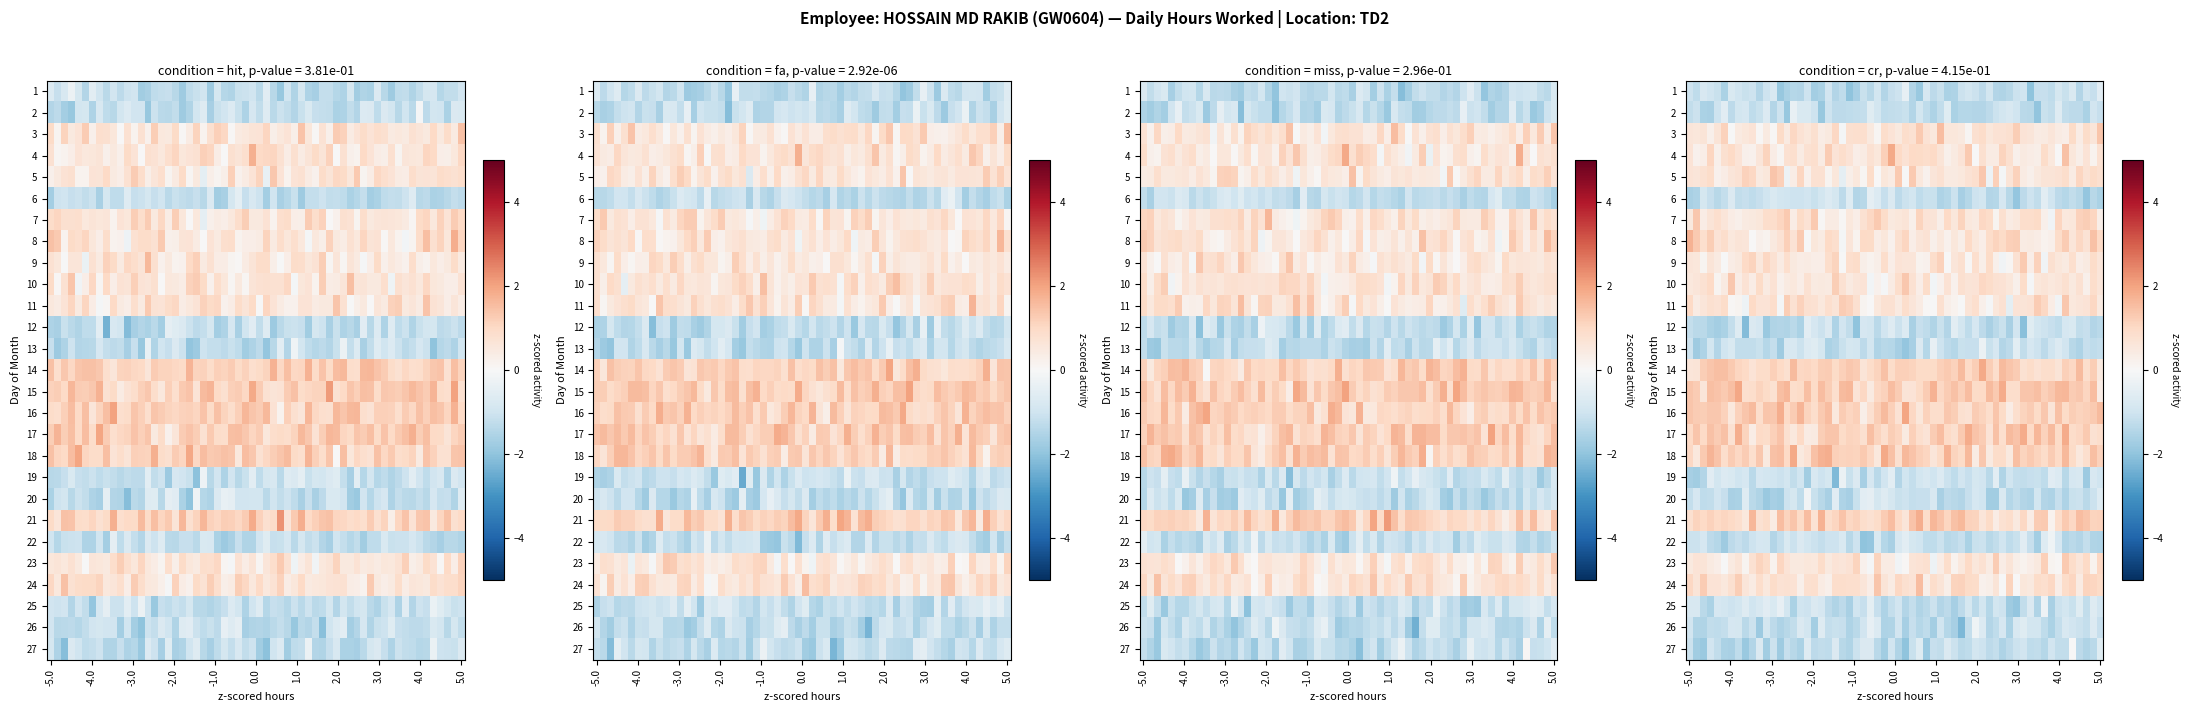

Rank the series by their maximum value, from lowest to highest.

1, 2, 6, 12, 13, 19, 20, 22, 25, 26, 27, 5, 23, 11, 3, 7, 24, 4, 9, 10, 8, 18, 16, 14, 21, 15, 17